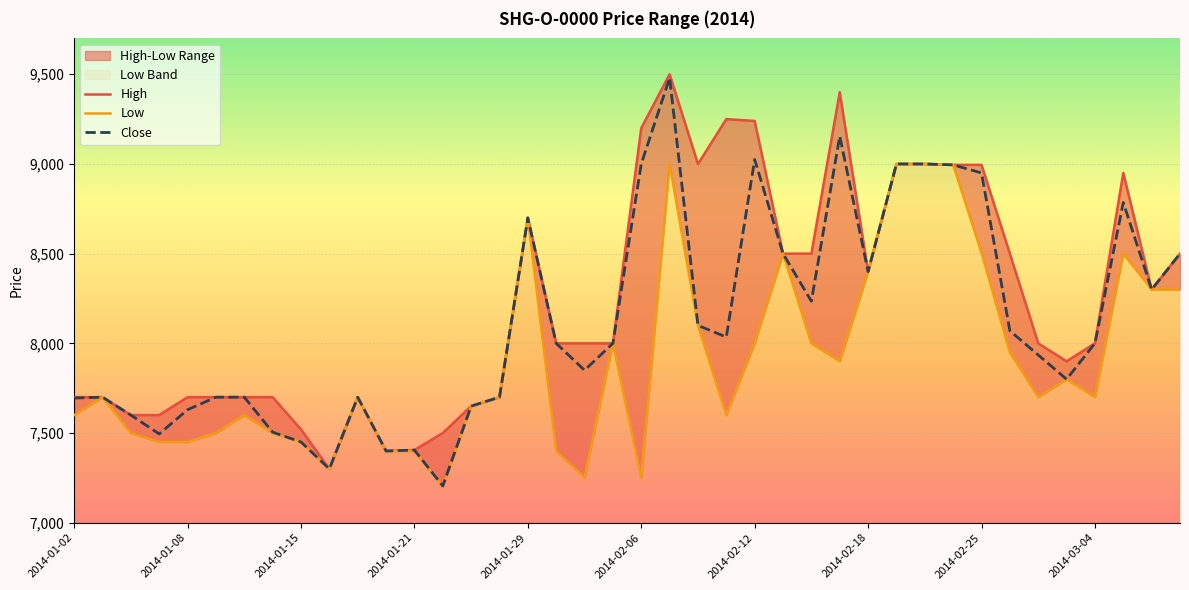

True or false: High and Low cross at least once.

False